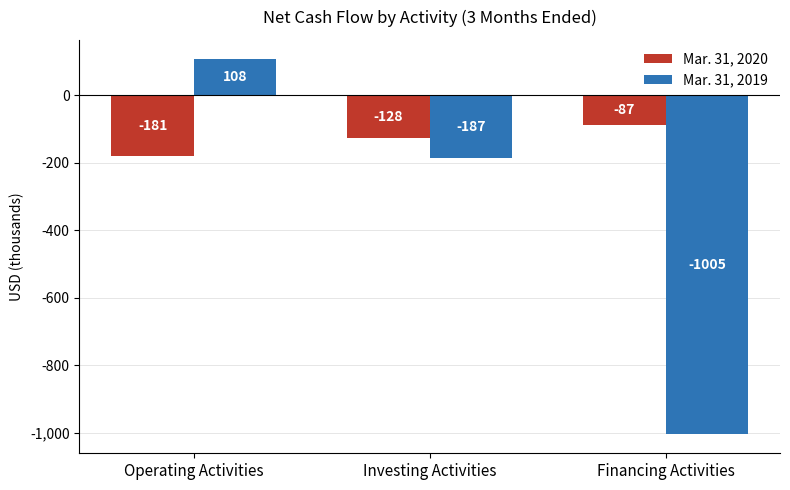

What is the total value across all series at Financing Activities?

-1092